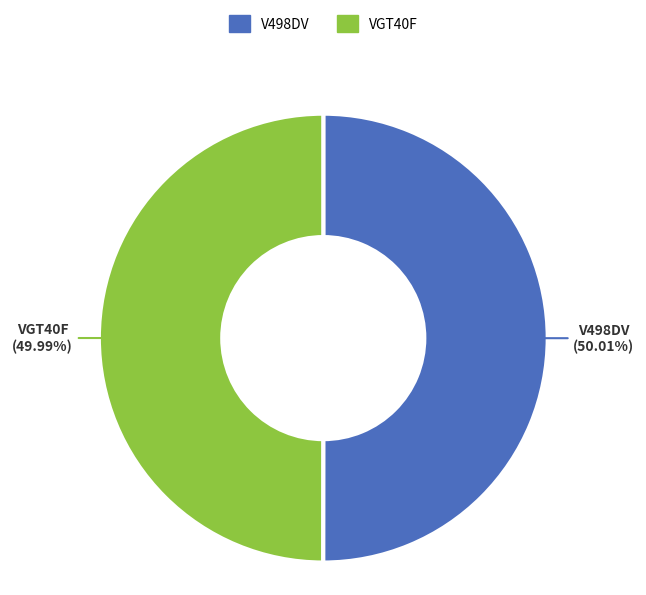

Approximately how many times larger is the value at VGT40F compared to V498DV?

1.0